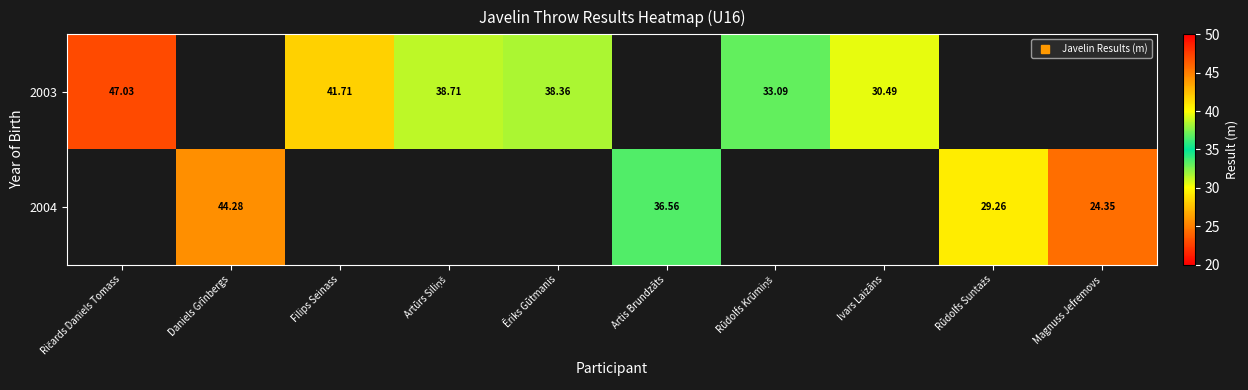

What is the approximate value of 2004 at Rūdolfs Suntažs?

29.3